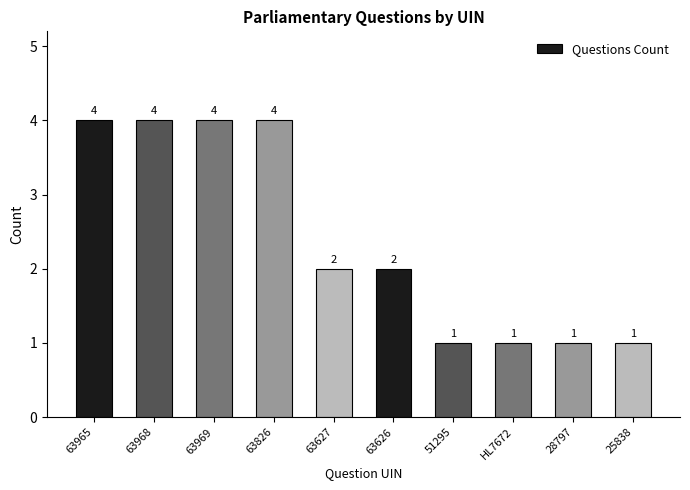

True or false: the data shows 4 at 63826.

True